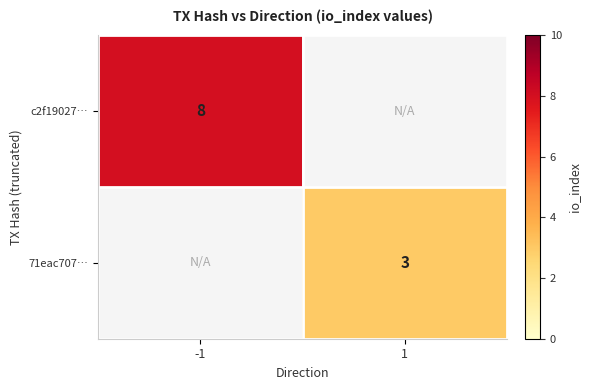

How many distinct data groups are displayed?

2